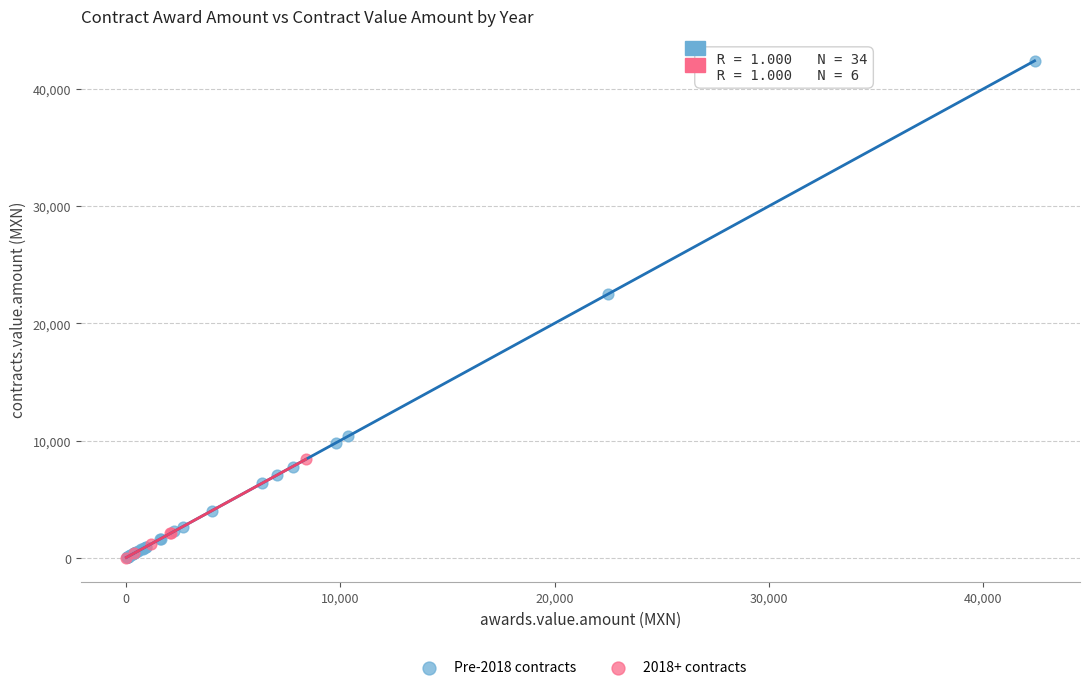

Which series contains the highest Y value?

Pre-2018 contracts